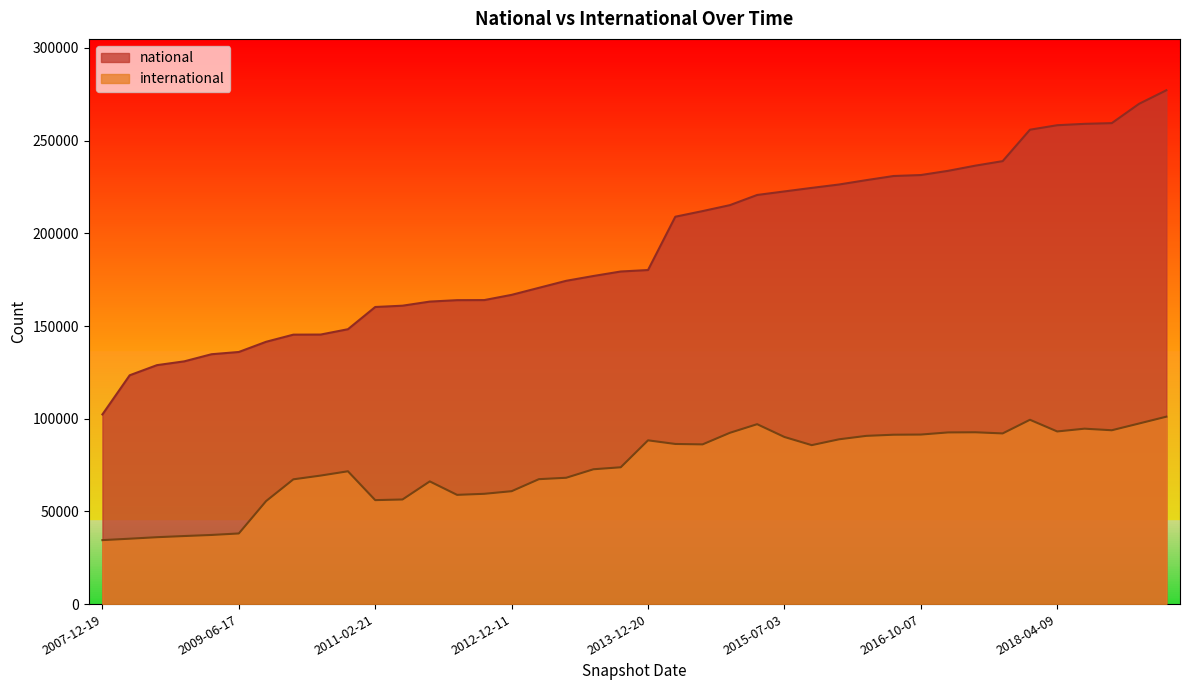

What value does the international series have at 2018-04-09?

93129